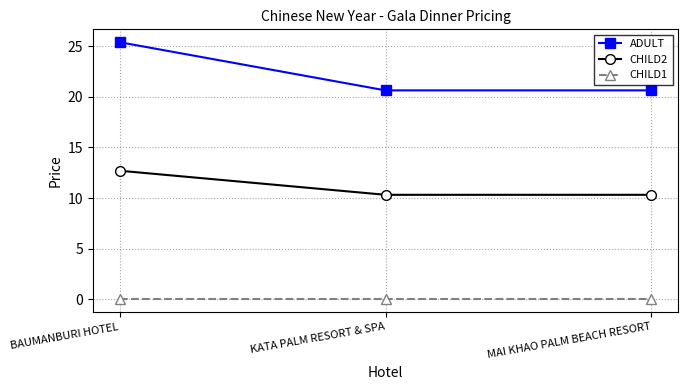

Rank the series by their maximum value, from lowest to highest.

CHILD1, CHILD2, ADULT